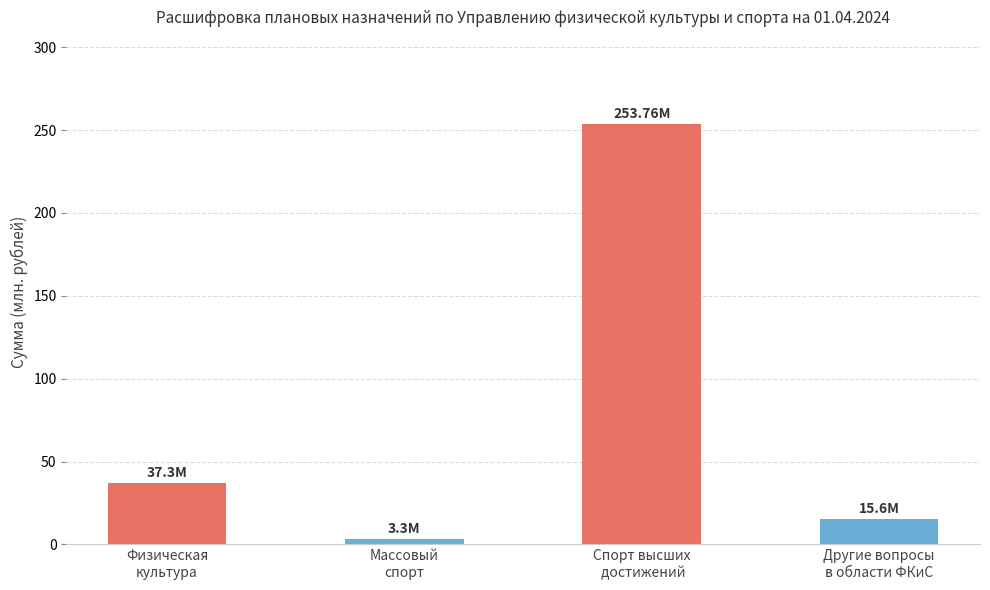

What is the difference between the maximum and second lowest values?

238.2